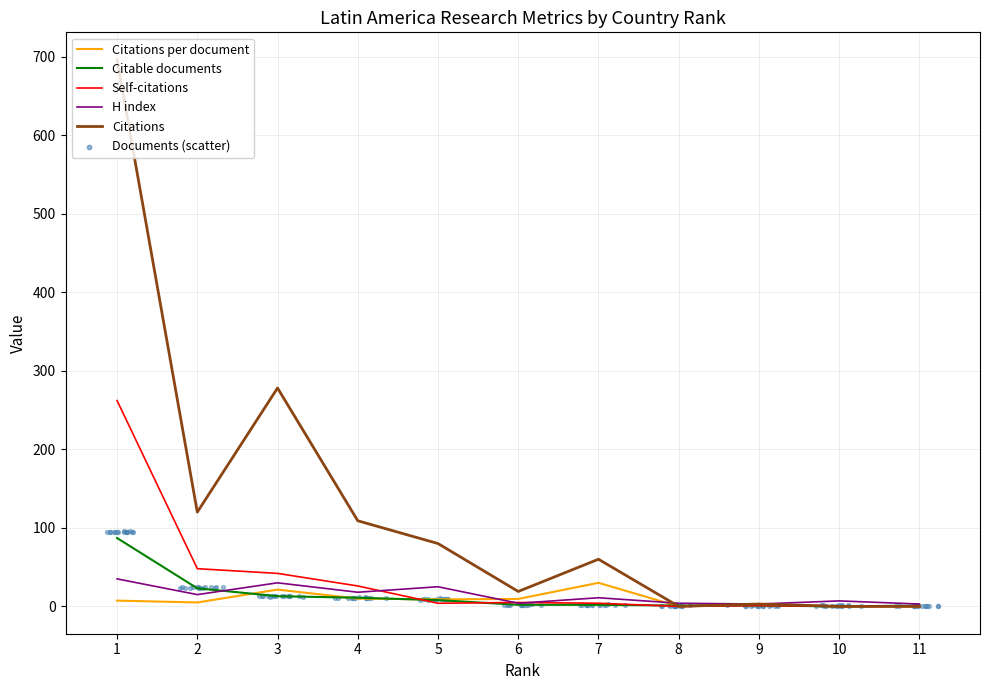

At which category is the sum across all series the highest?

1